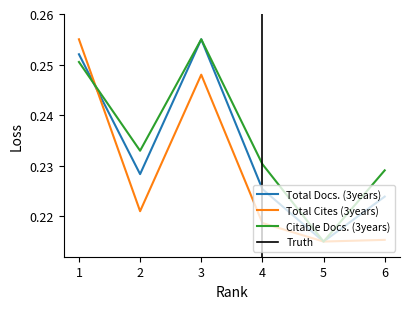

Which series changed the most between 2 and 3?

Total Cites (3years)